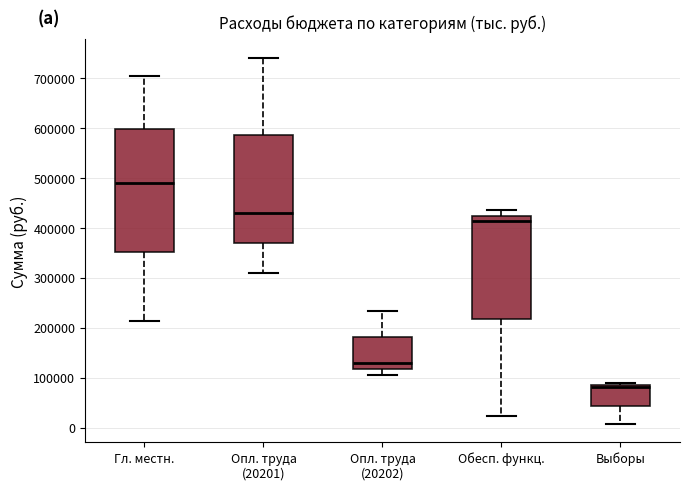

Which box is the tallest, from its lower edge to its upper edge?

Гл. местн.